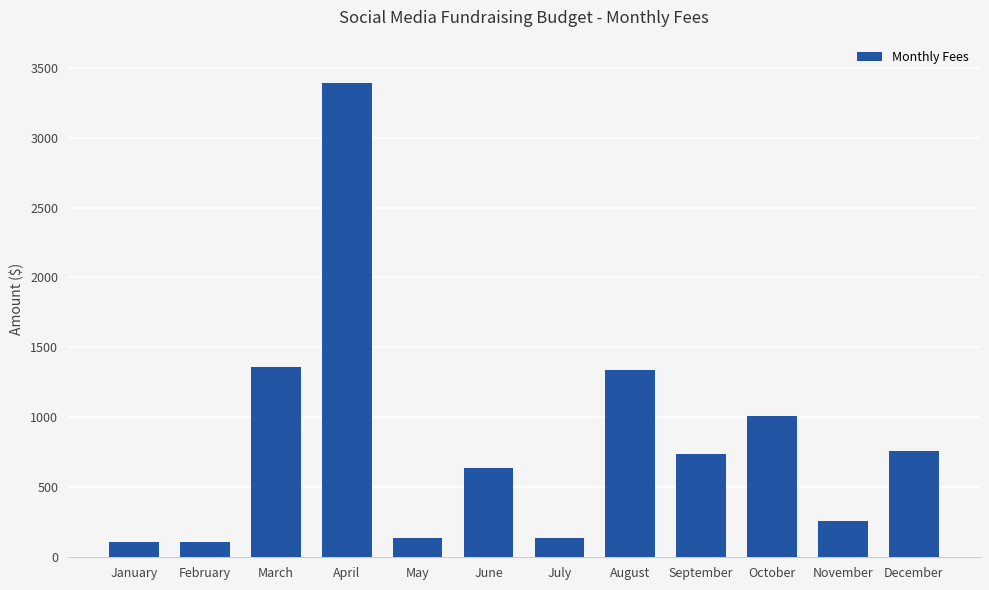

What is the sum of the values at October and July?

1150